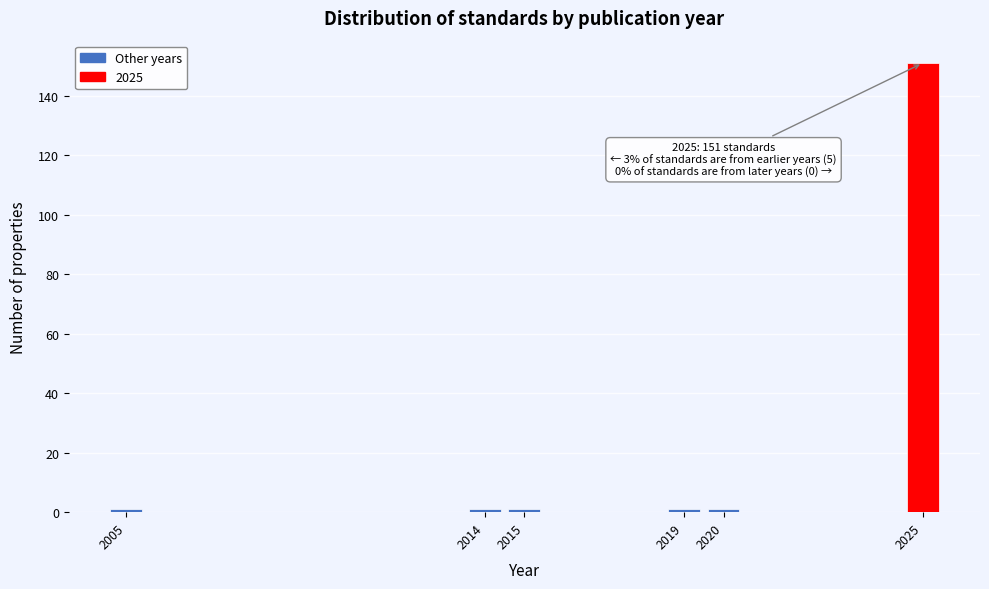

Reading left to right, extract all data points from this chart.

2005=1	2014=1	2015=1	2019=1	2020=1	2025=151